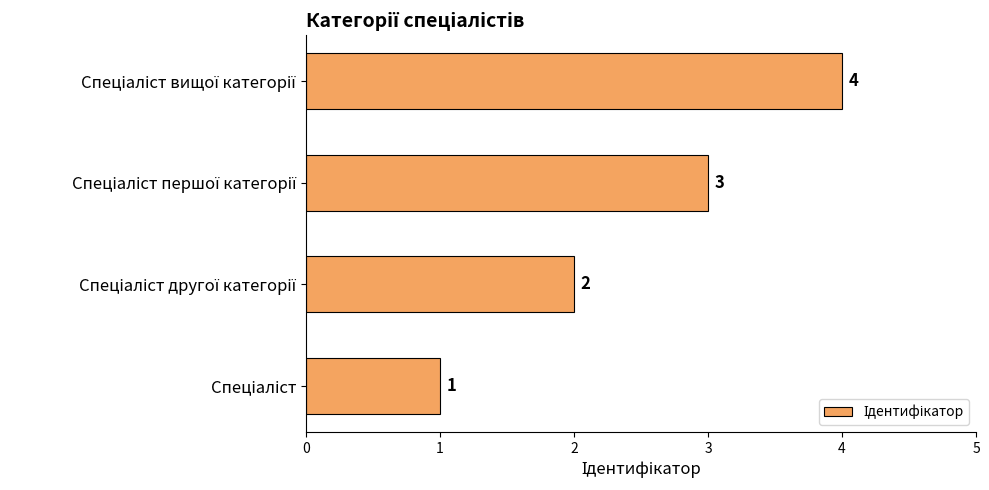

What is the difference between the maximum and minimum values?

3